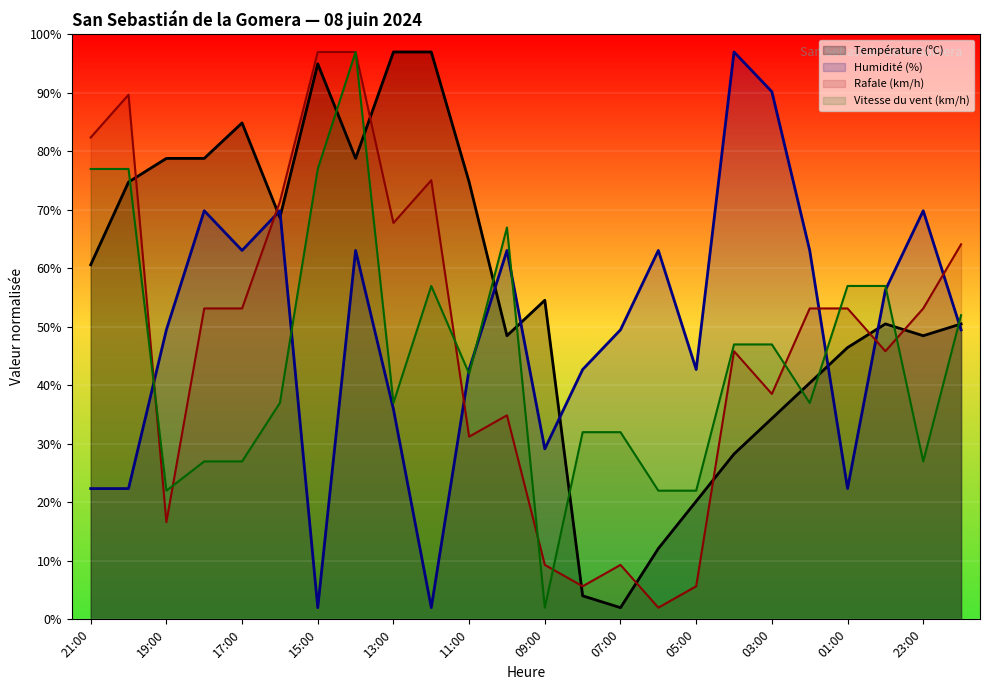

The value of Température (ºC) at 01:00 is 46.5. True or false?

True